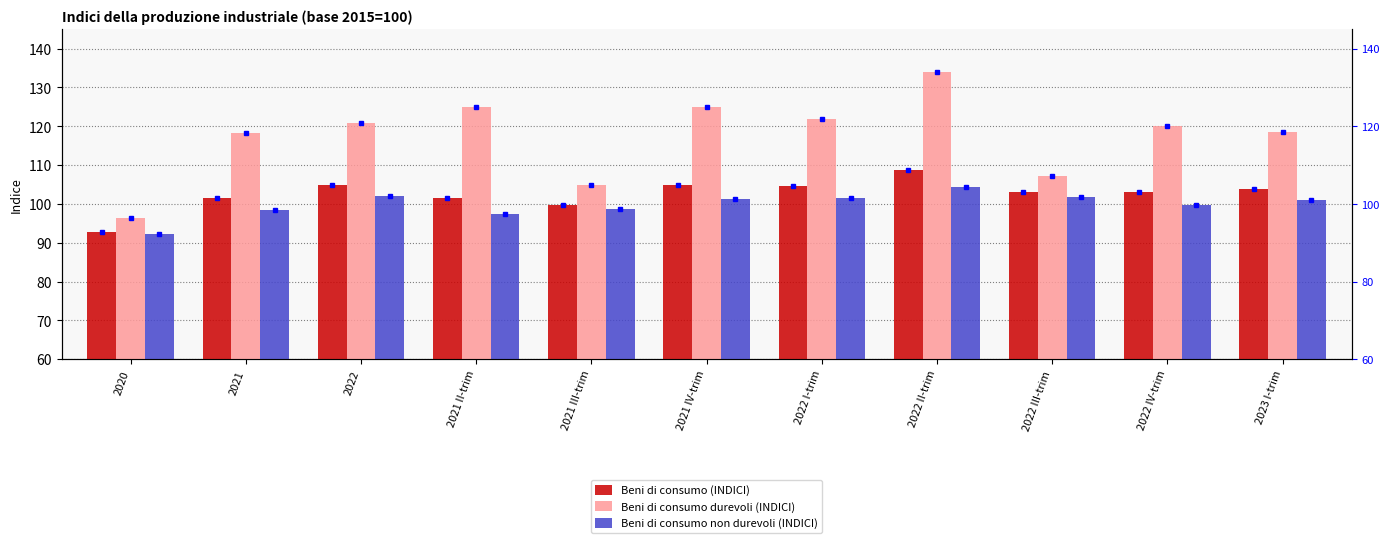

Is it true that Beni di consumo non durevoli (INDICI) equals 99.8 at 2022 IV-trim?

True